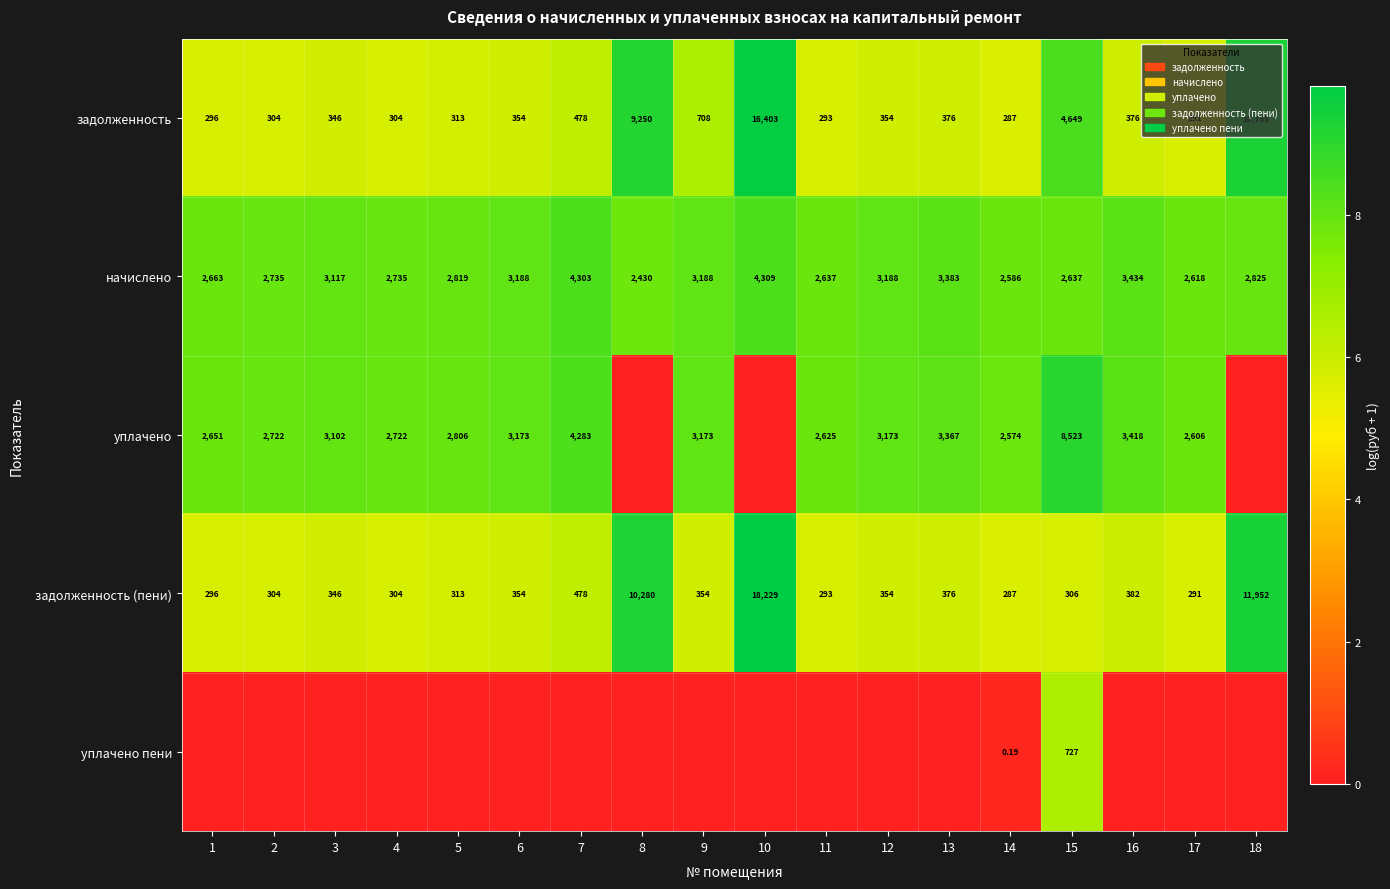

Is the value of уплачено at 16 greater than the value of задолженность (пени) at 2?

Yes